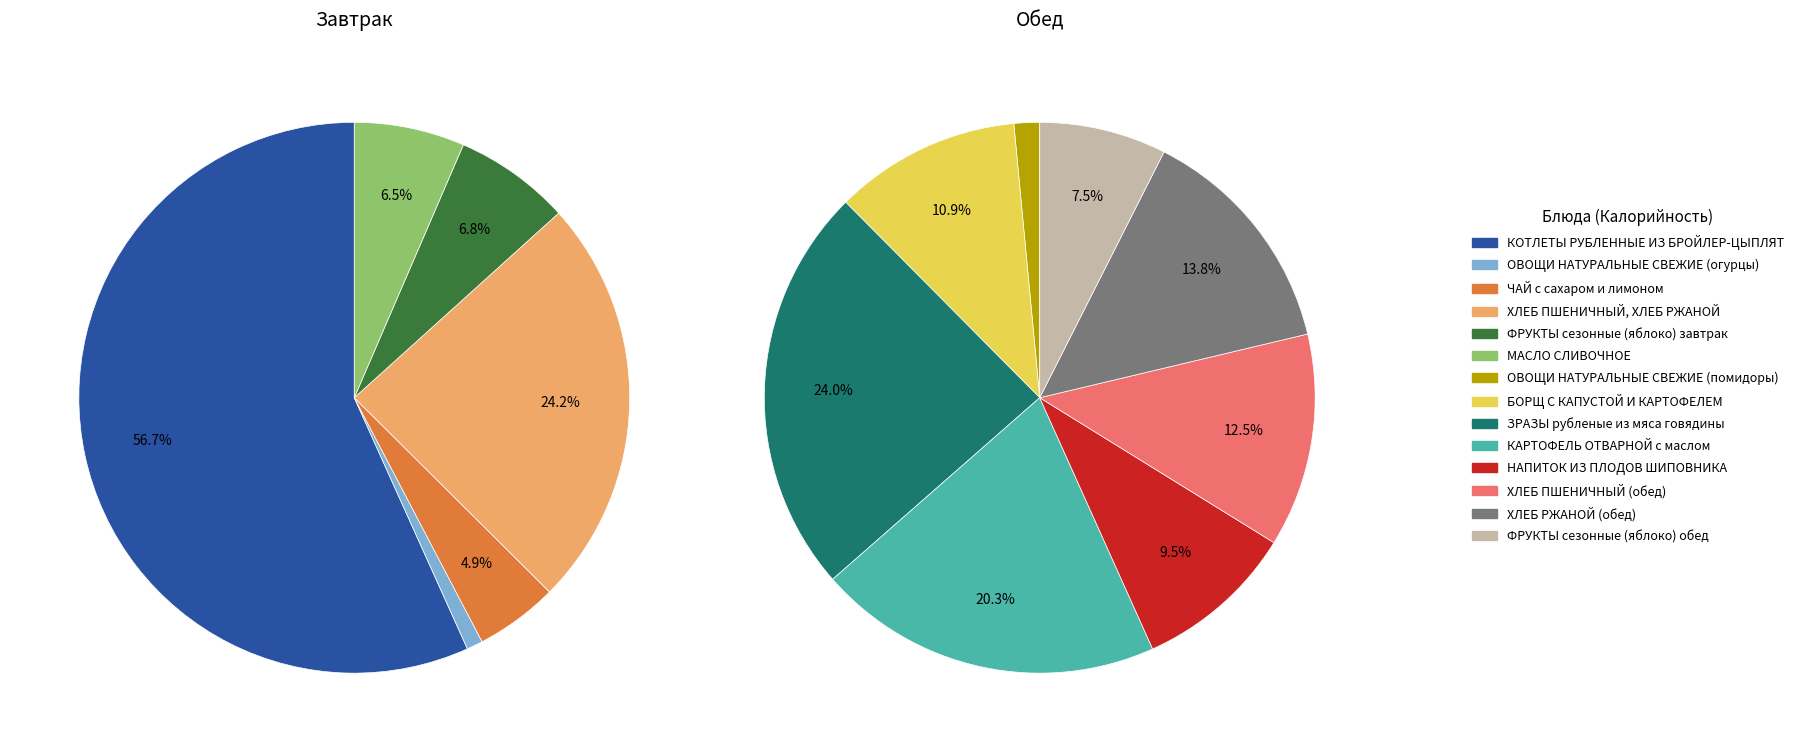

Which category has the smallest portion of the pie?

ОВОЩИ НАТУРАЛЬНЫЕ СВЕЖИЕ (огурцы)